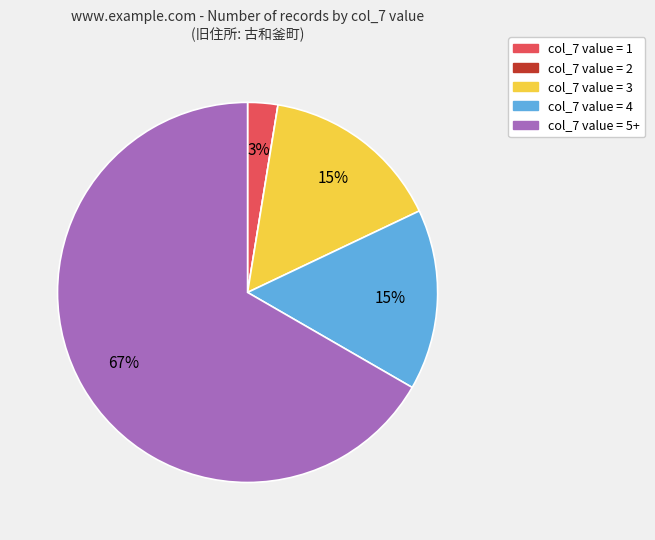

Is it true that col_7 value = 1 is 17% of the pie?

False